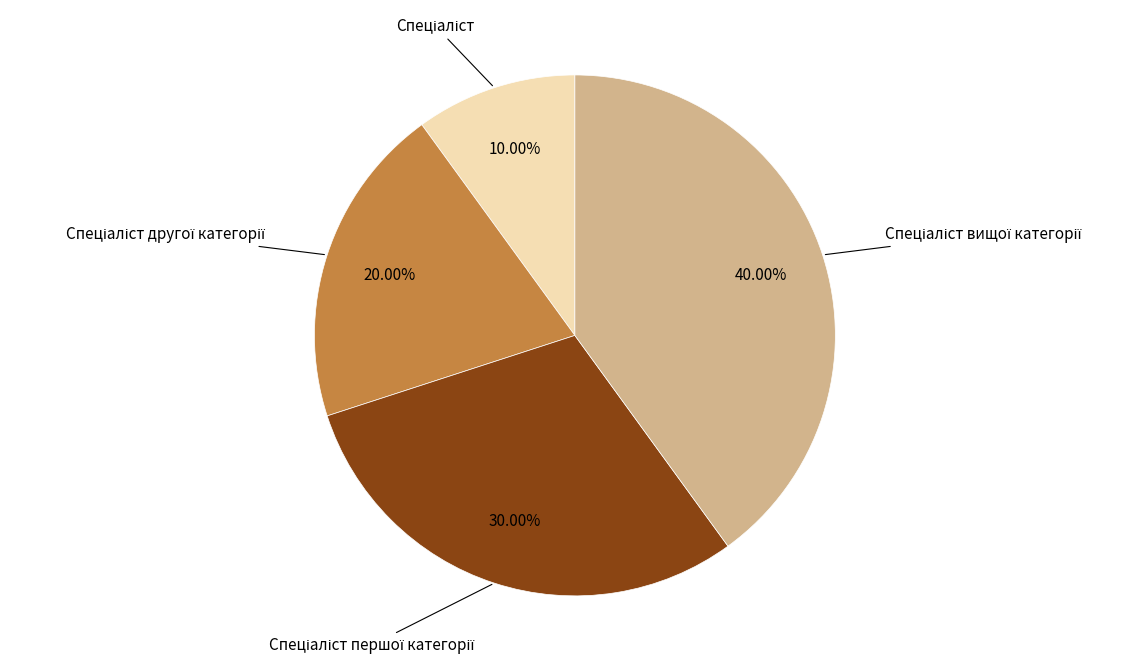

Does any single category account for the majority?

No